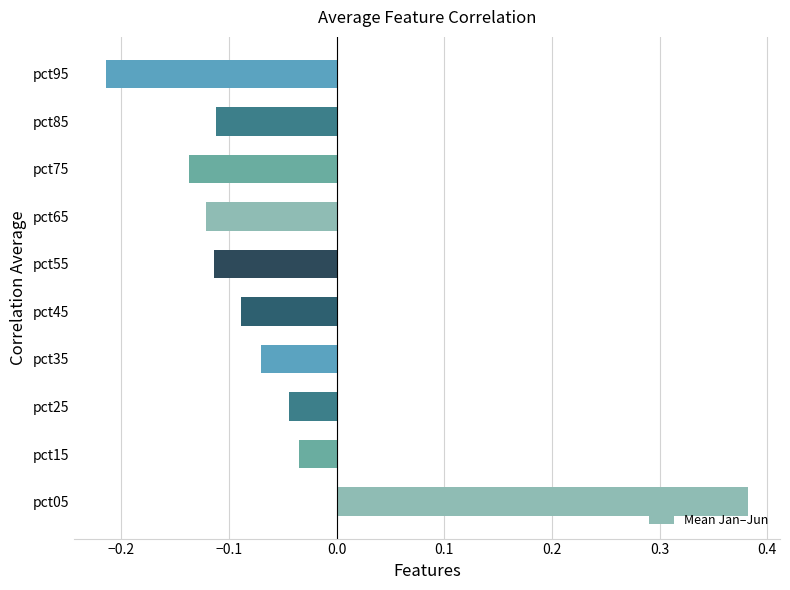

Count the number of data series in this chart.

1